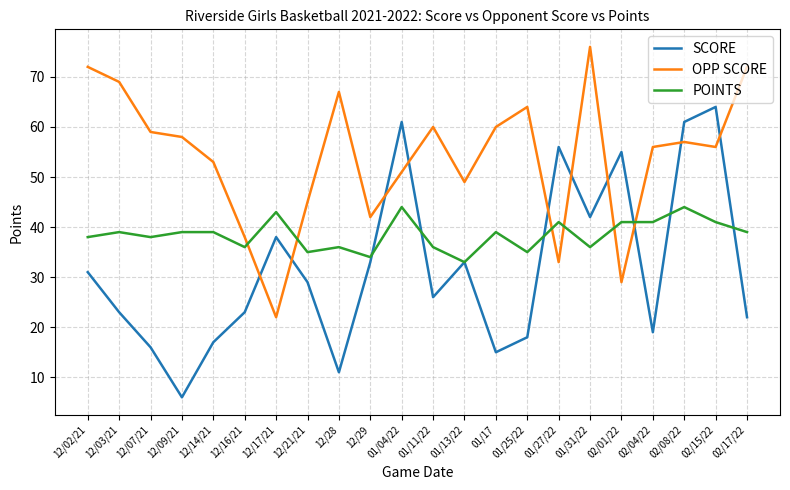

Which label corresponds to the smallest value in the chart?

12/09/21